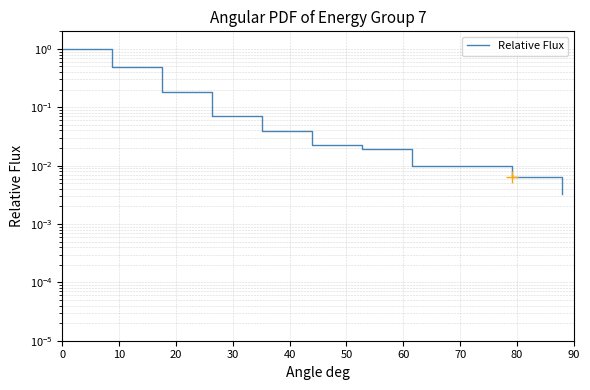

How many categories are shown in the chart?

11